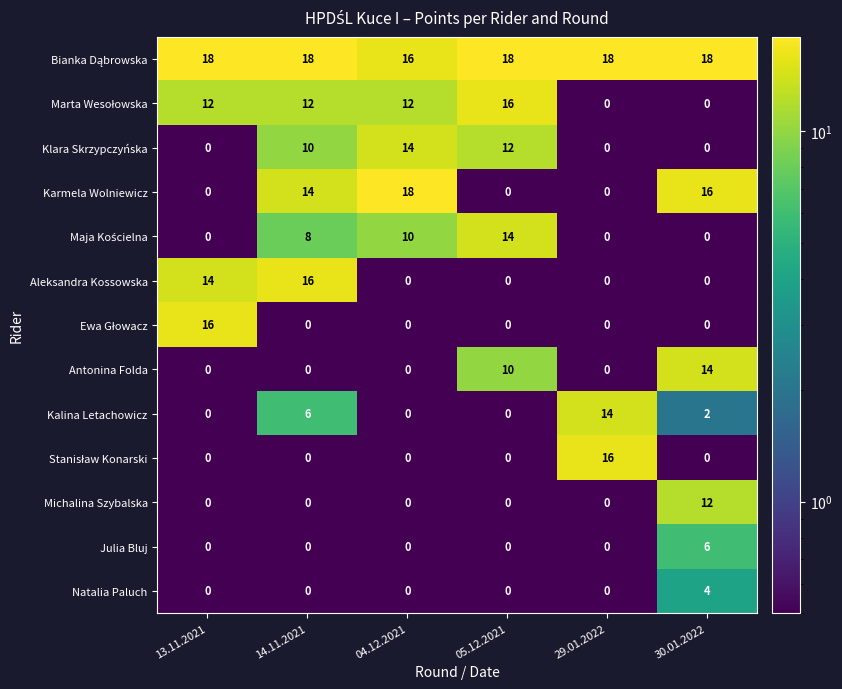

Count the Antonina Folda values in the range 0 to 10.

5